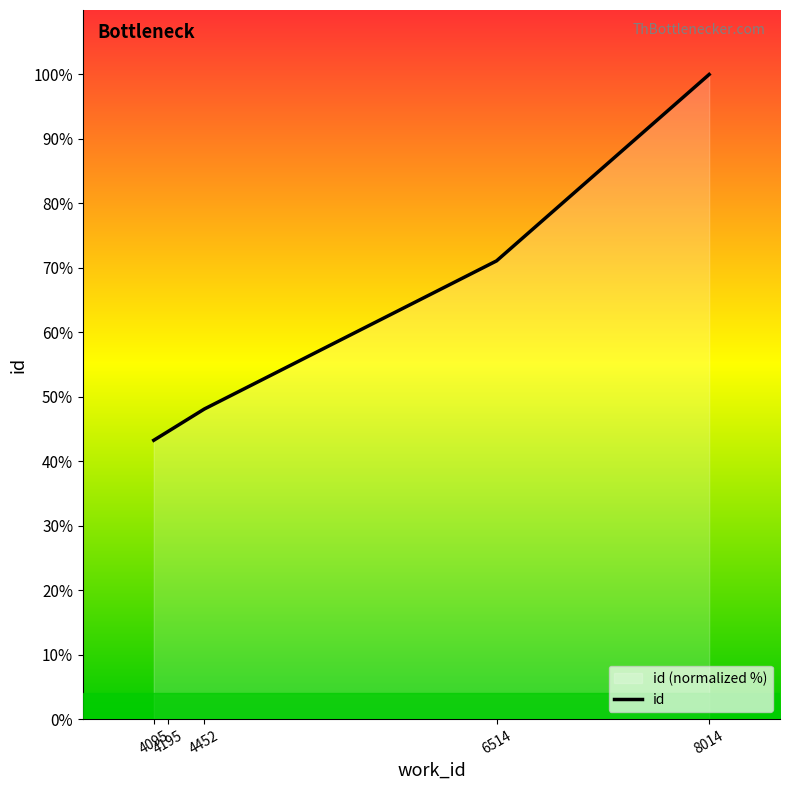

List the labels in order of value, smallest first.

4095, 4195, 4452, 6514, 8014